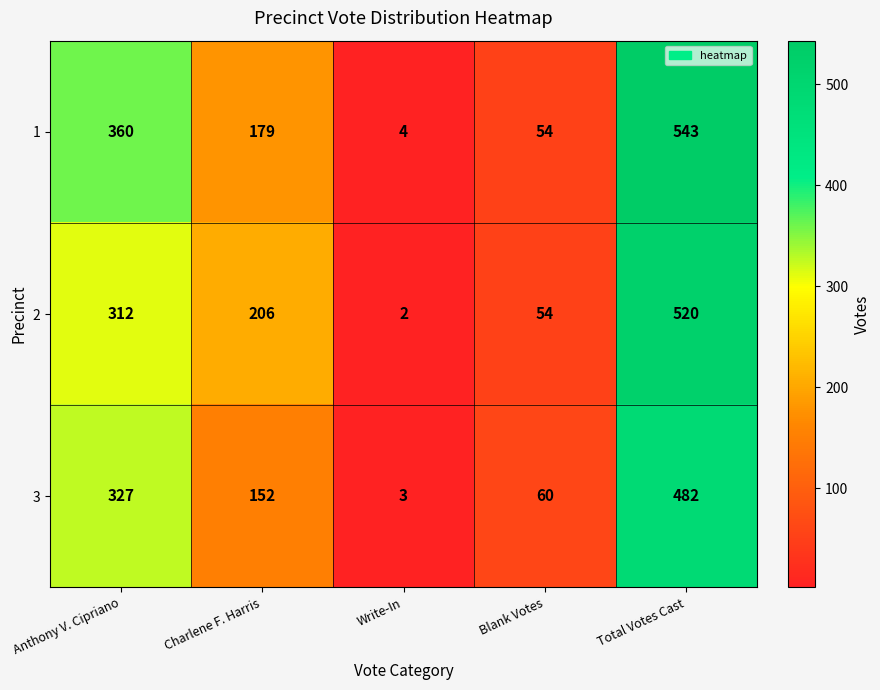

True or false: 2 has a value of 312 at Anthony V. Cipriano.

True